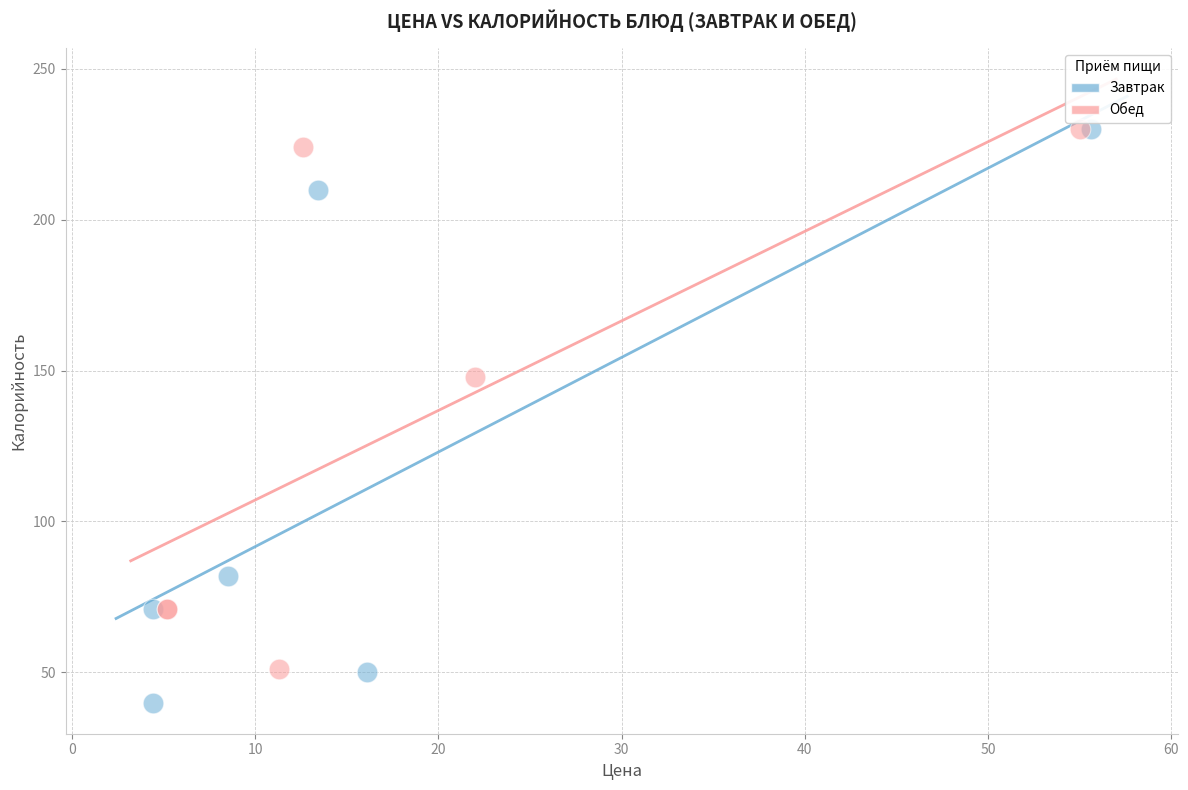

What are all the series names shown in the legend?

Завтрак, Обед